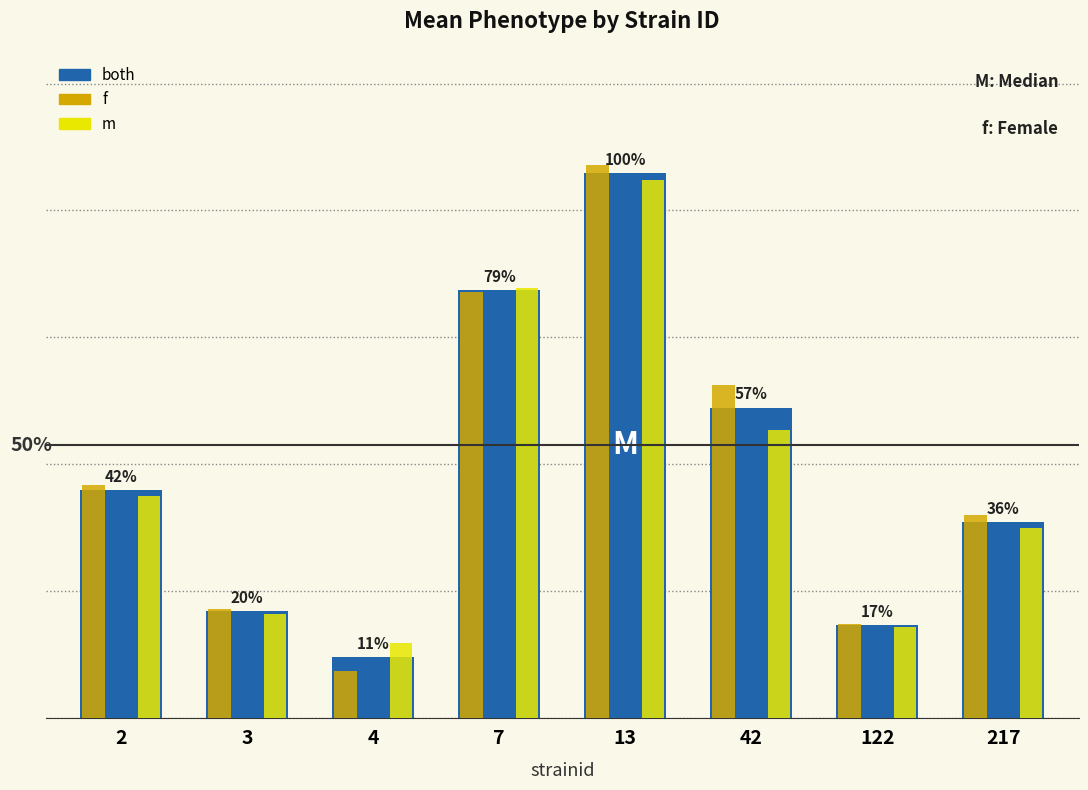

What is the value of the f bar at the 3rd from the left?

740.6